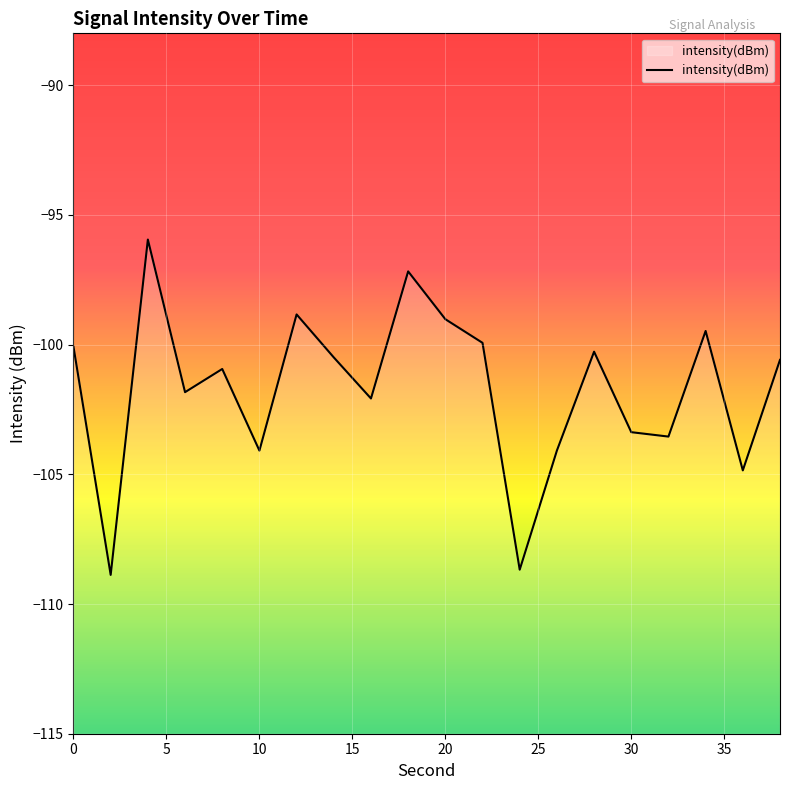

What is the average value?

-101.7